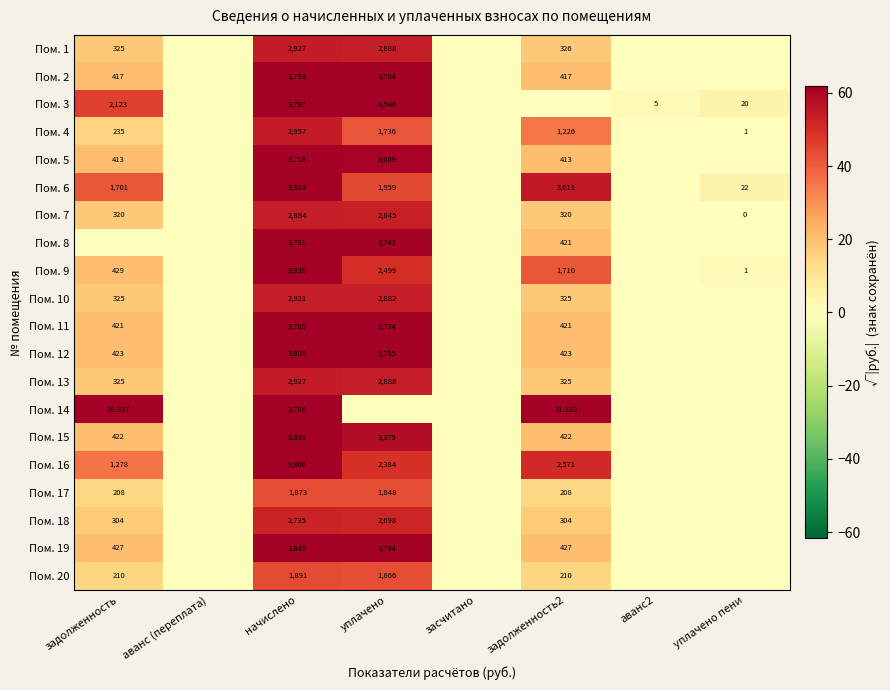

Count the number of categories in the chart.

8